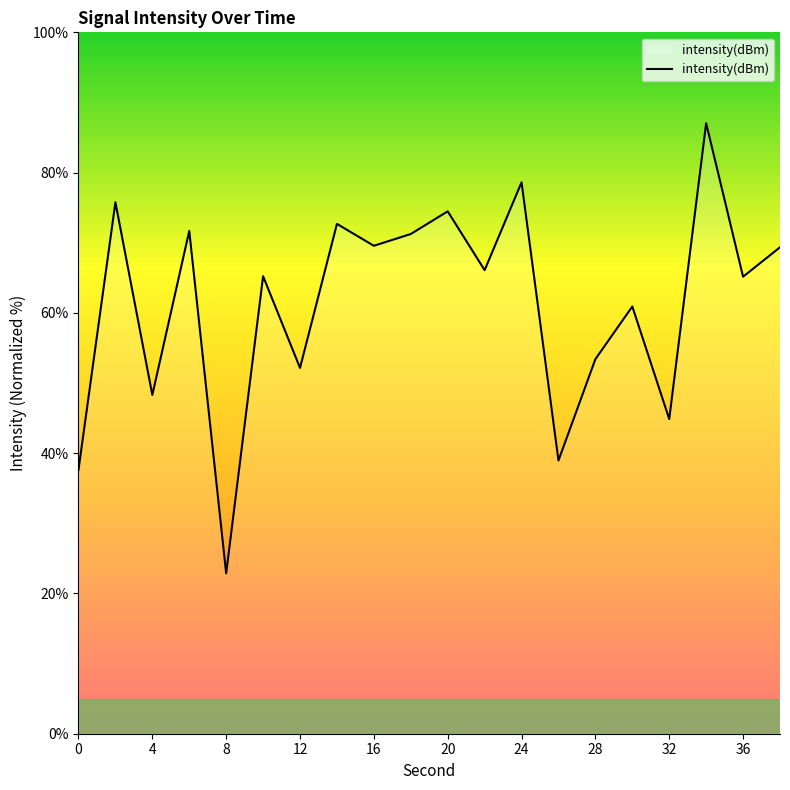

What is the difference between the maximum and minimum values?

64.2